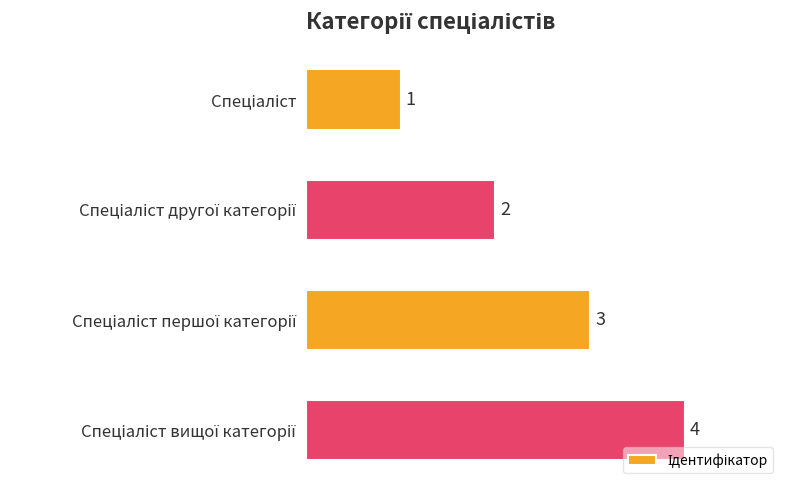

Count the values in the range 2 to 4.

3